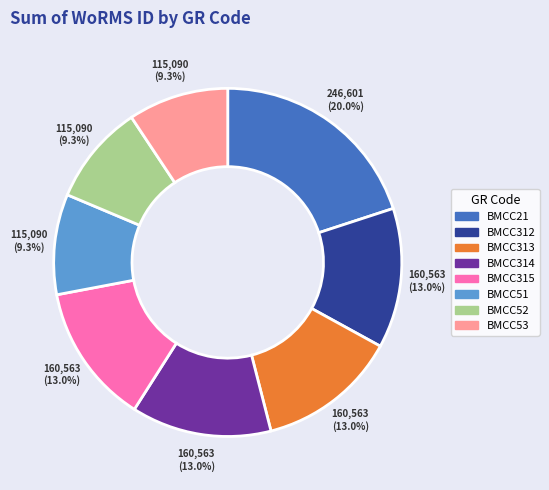

Approximately how many times larger is the value at BMCC53 compared to BMCC21?

0.5